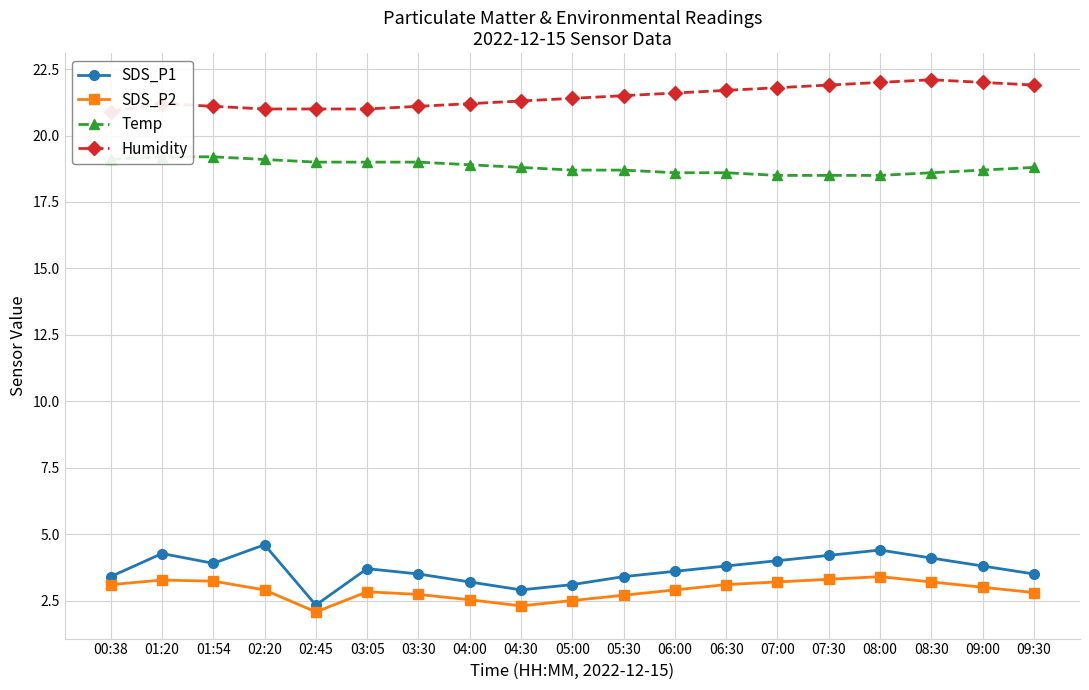

Does the chart have visible grid lines?

Yes